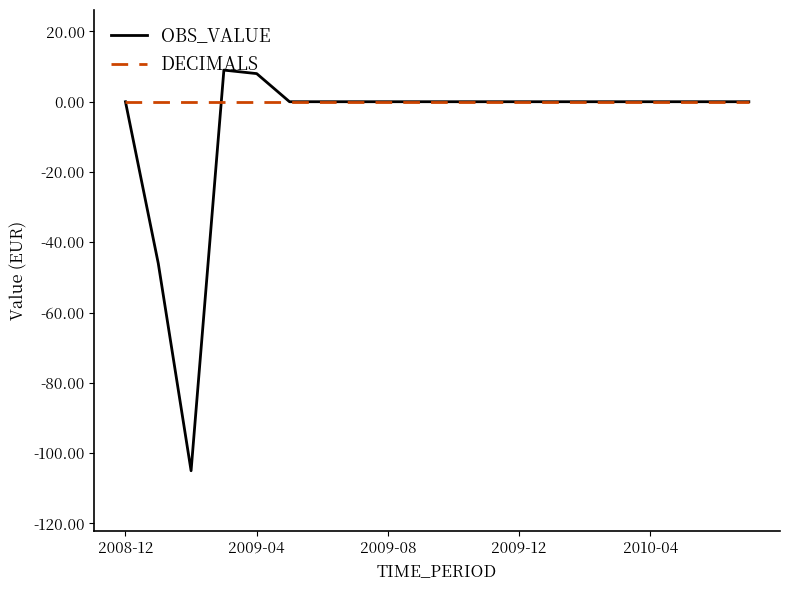

List the series in order of their overall mean, lowest first.

OBS_VALUE, DECIMALS